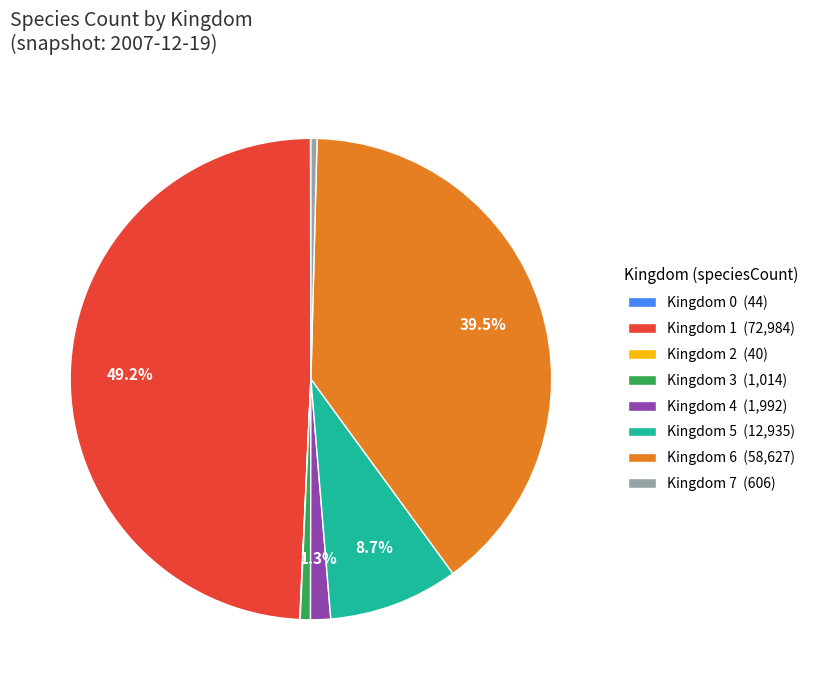

Which category has the biggest portion of the pie?

Kingdom 1 (72,984)